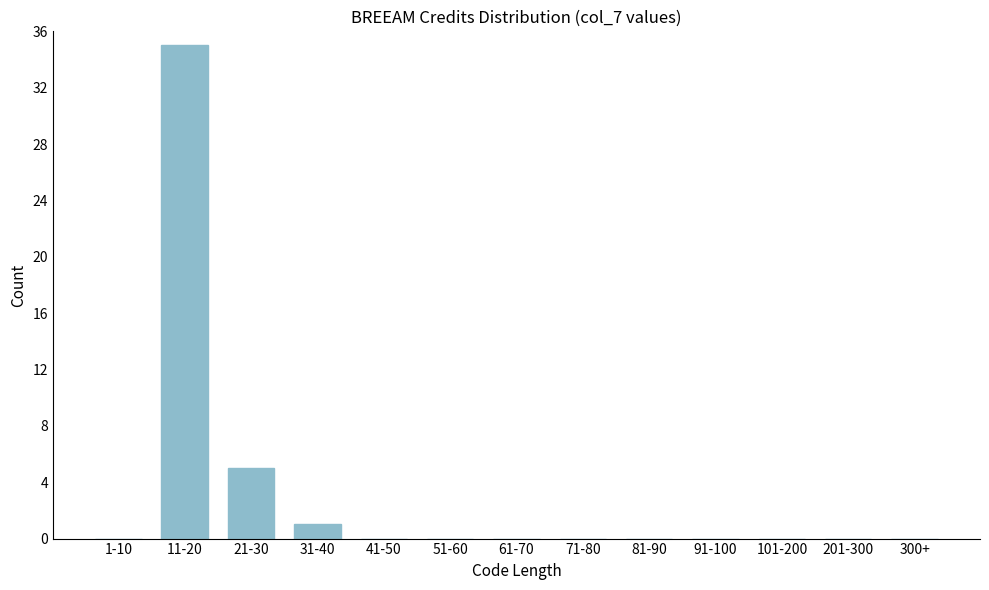

Reading left to right, what are all the values shown in this chart?

1-10=0	11-20=35	21-30=5	31-40=1	41-50=0	51-60=0	61-70=0	71-80=0	81-90=0	91-100=0	101-200=0	201-300=0	300+=0